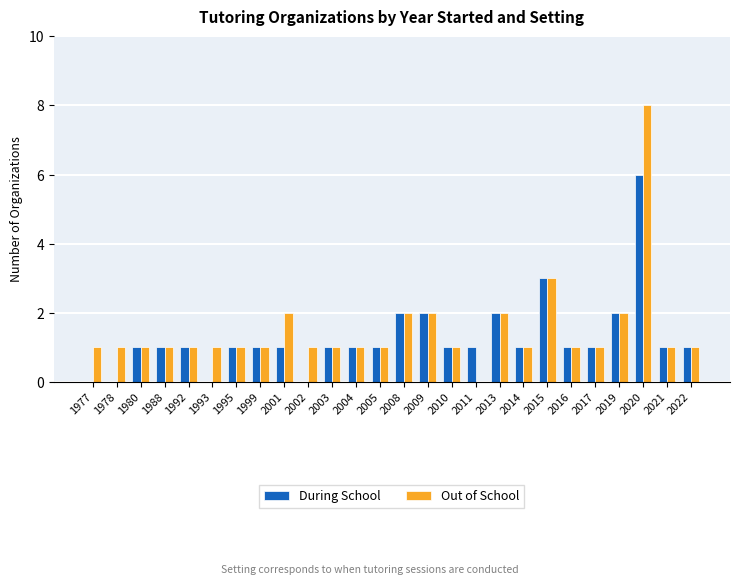

The Out of School series shows 3 at 2020. True or false?

False